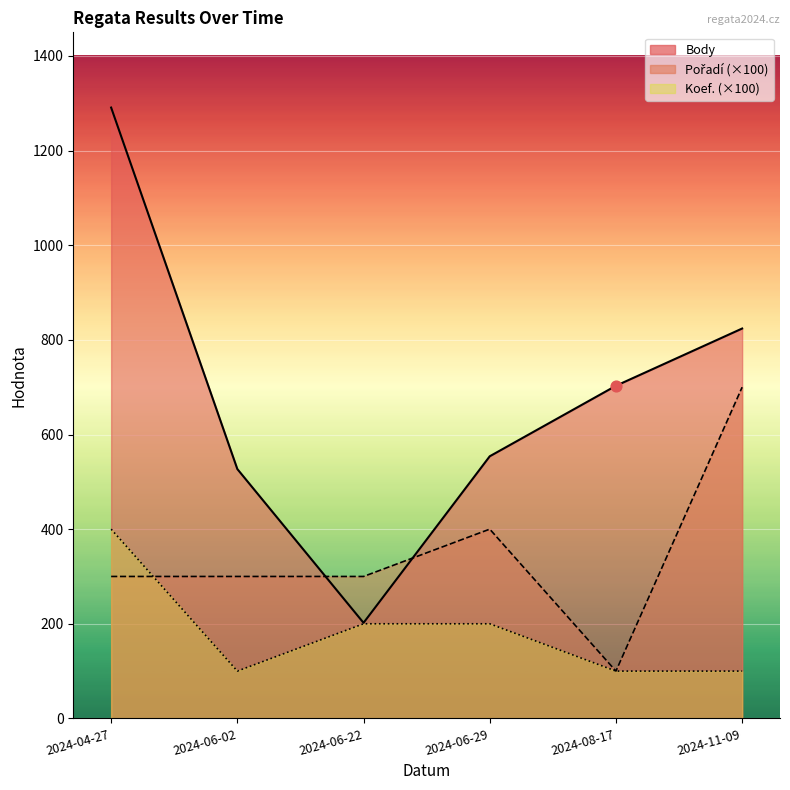

What are all the series names shown in the legend?

Body, Pořadí, Koef.